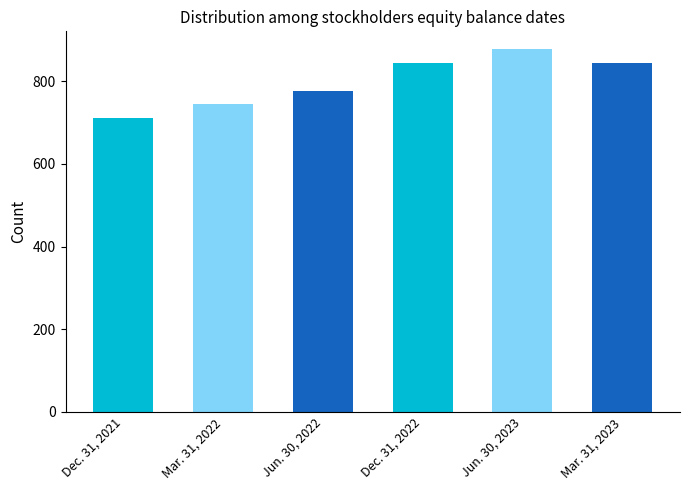

Reading left to right, what are all the values shown in this chart?

Dec. 31, 2021=712	Mar. 31, 2022=746	Jun. 30, 2022=777	Dec. 31, 2022=844	Jun. 30, 2023=877	Mar. 31, 2023=844